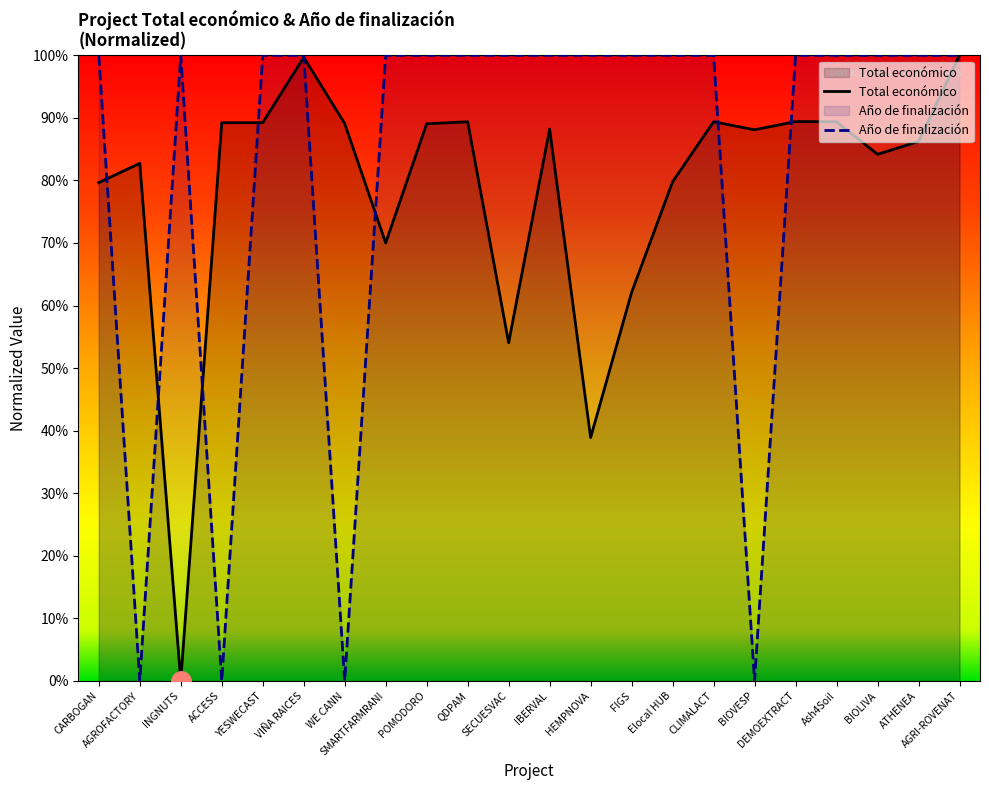

Which series changed the most between SECUESVAC and Elocal HUB?

Total económico